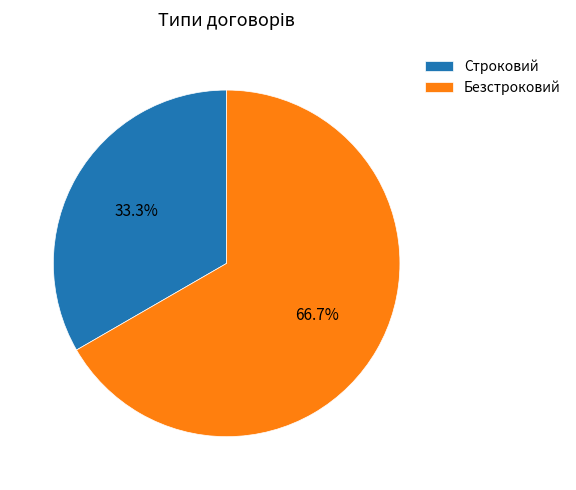

To the nearest percent, what is the average slice percentage?

50%